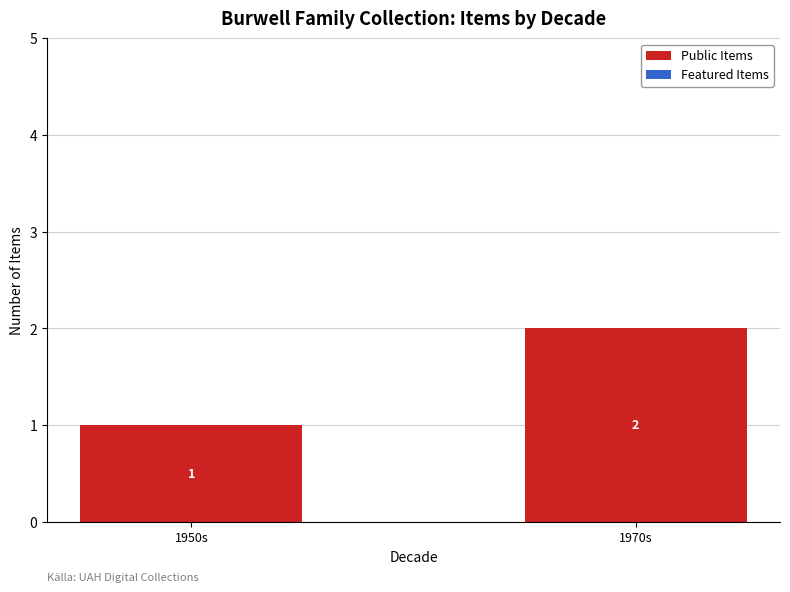

What is the sum of all values?

3